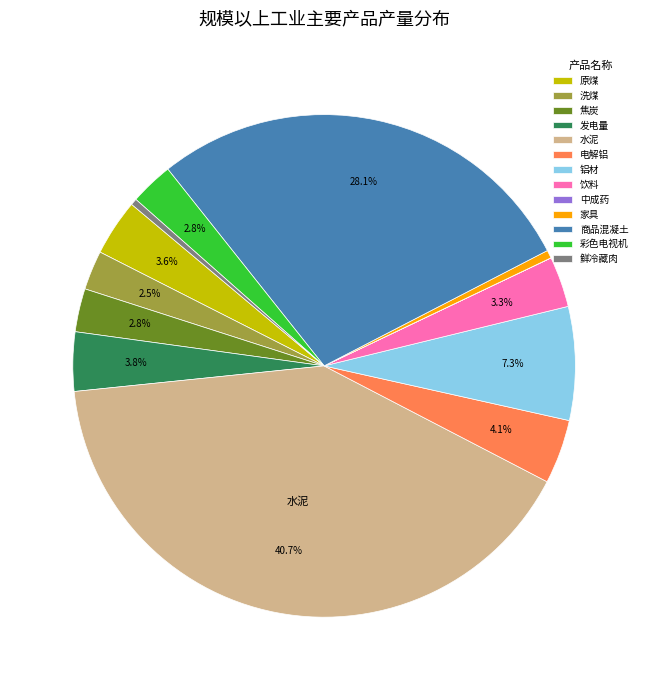

Is there any slice that represents more than half of the pie?

No